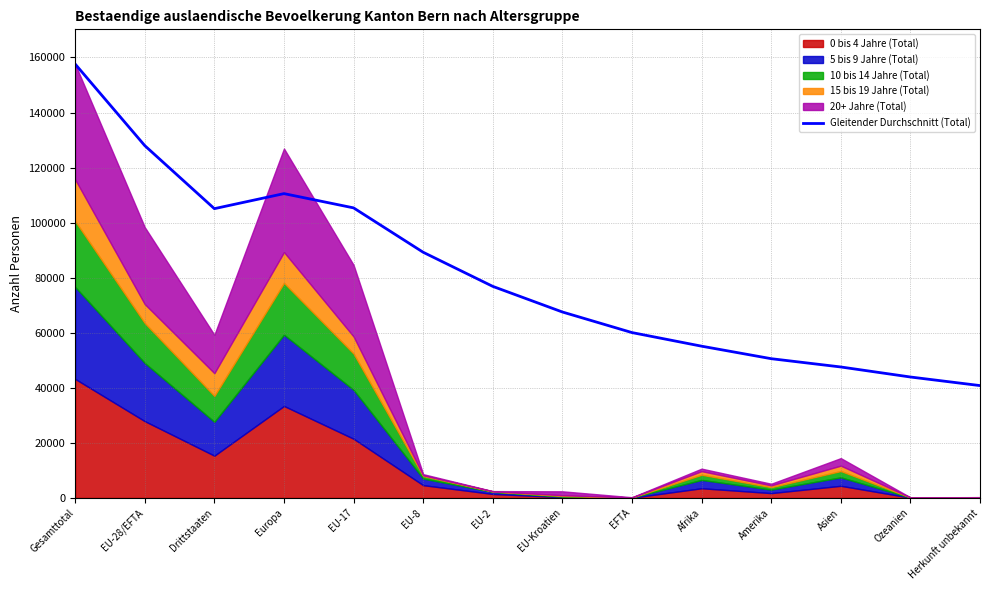

How many values are below 76842?

7